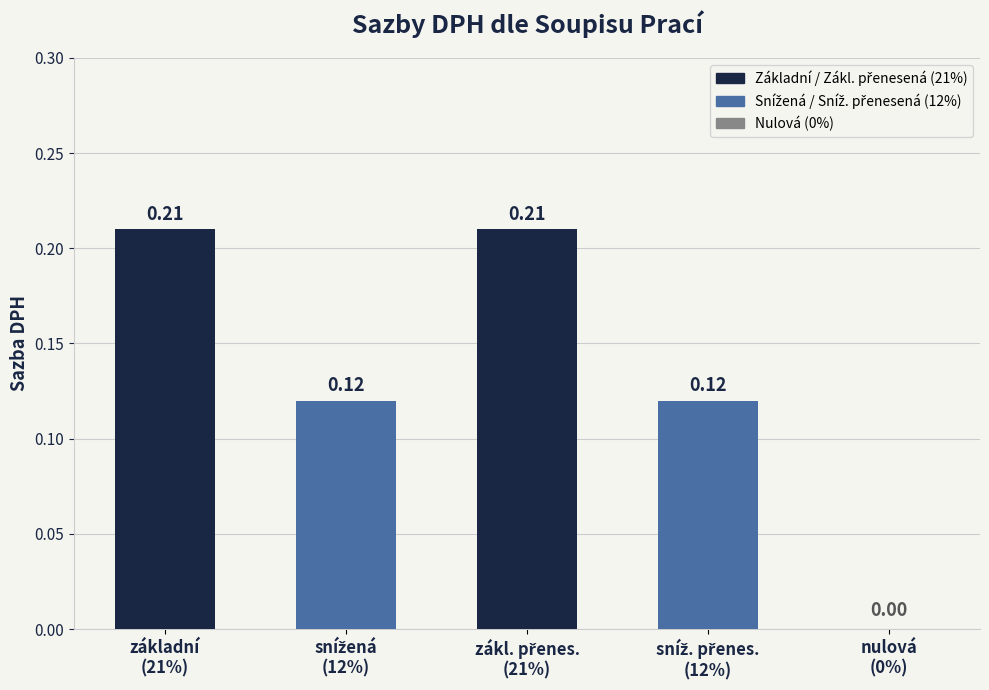

What is the sum of all values?

0.7